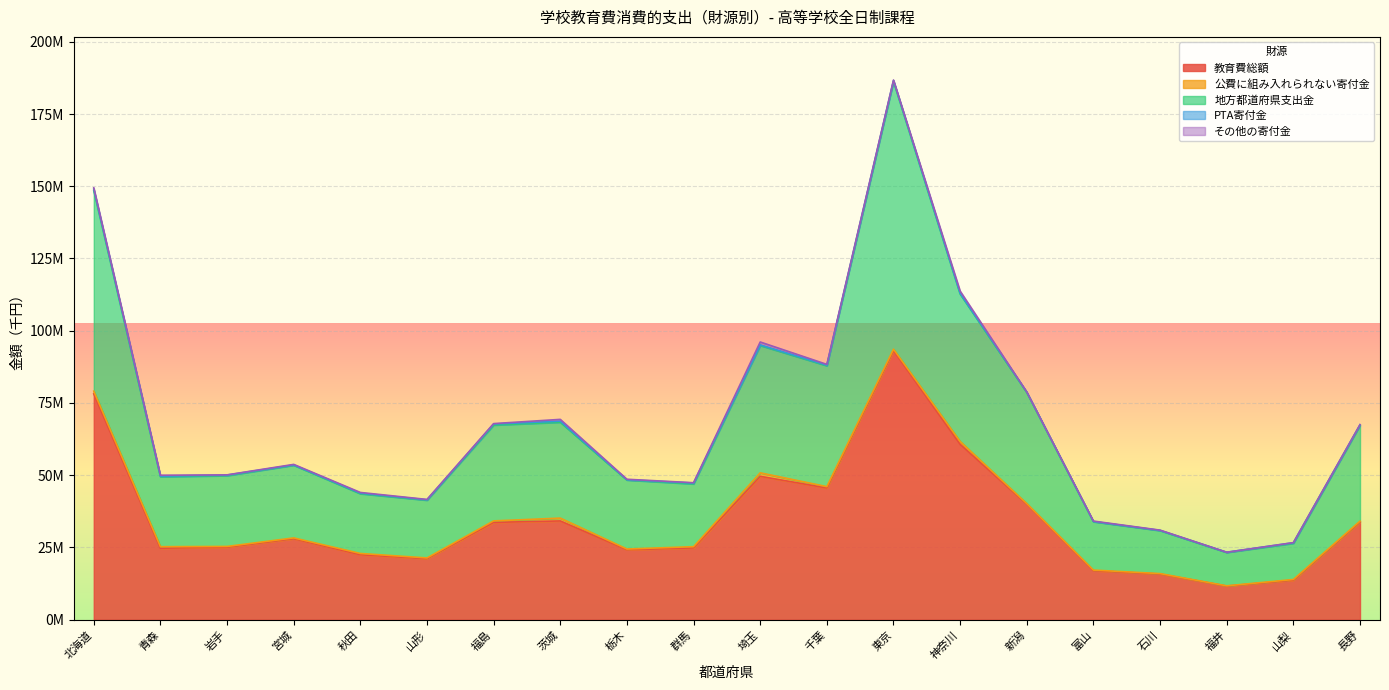

True or false: 教育費総額 and 公費に組み入れられない寄付金 intersect in this chart.

False